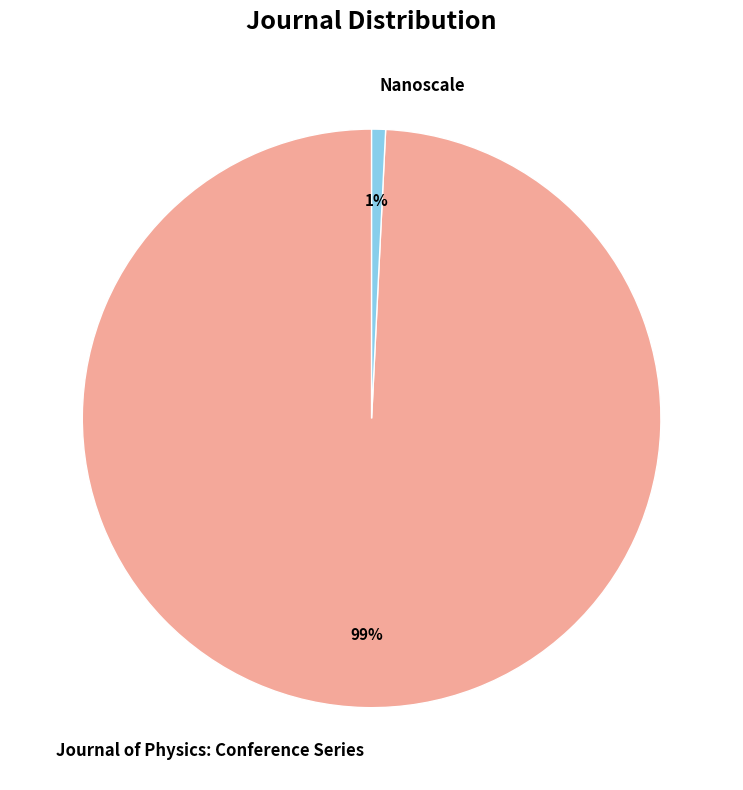

To the nearest percent, what is the difference between the Nanoscale and Journal of Physics: Conference Series slice percentages?

98%